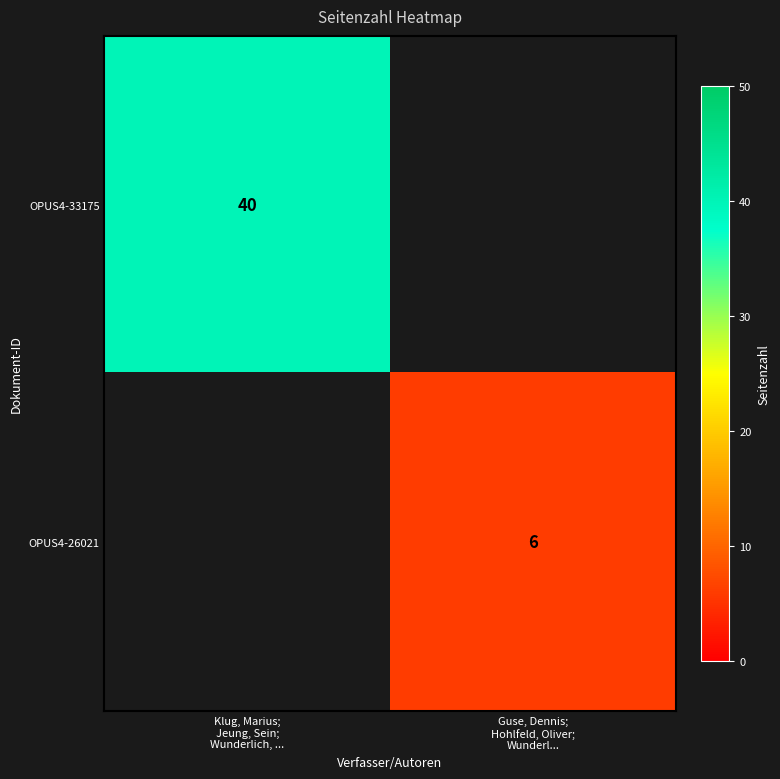

How many categories are shown in the chart?

2